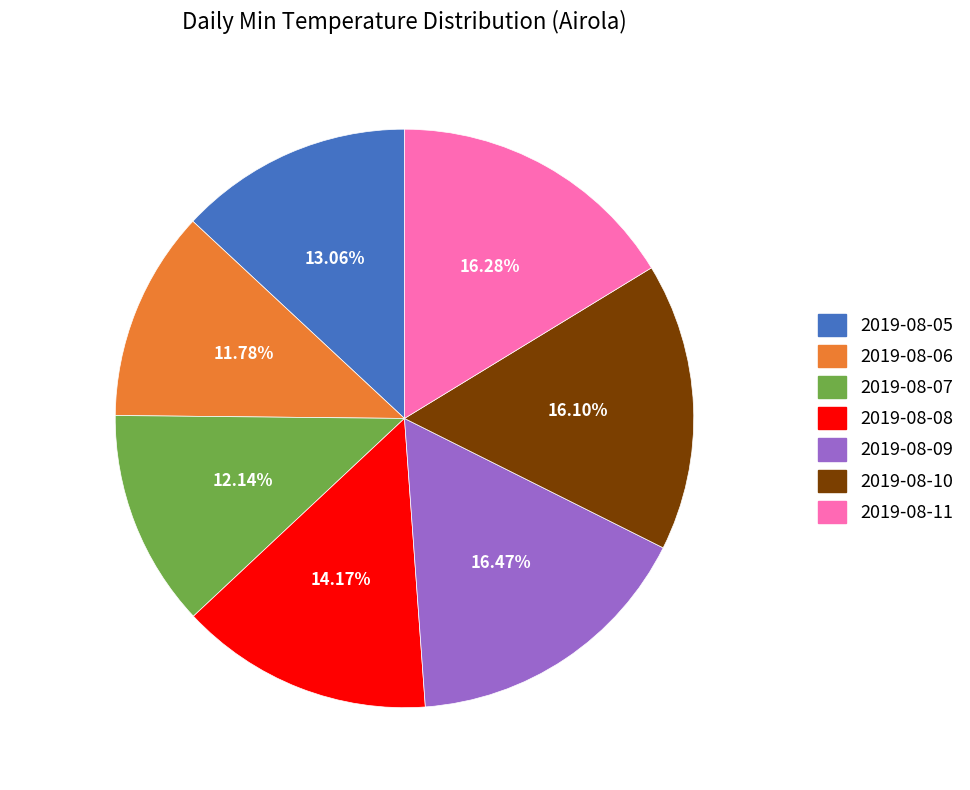

Between 2019-08-09 and 2019-08-07, which is larger?

2019-08-09